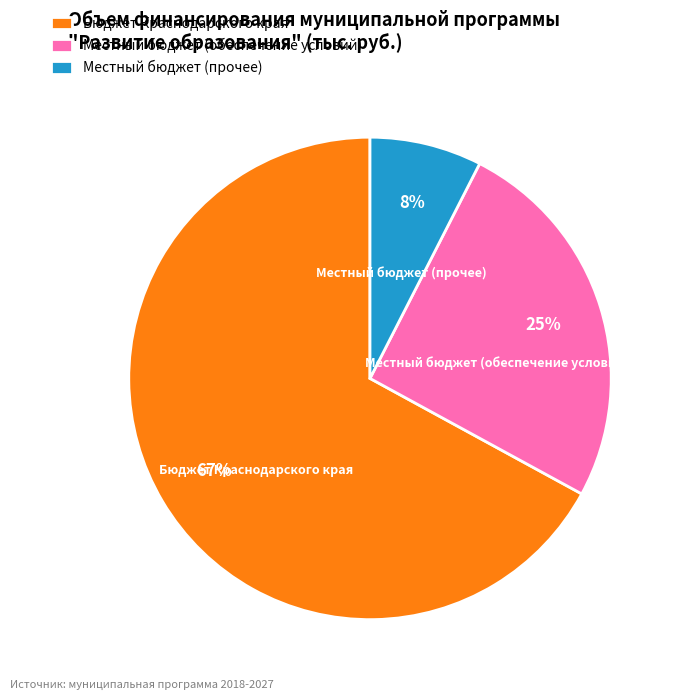

Is Местный бюджет (прочее) the majority of the pie?

No